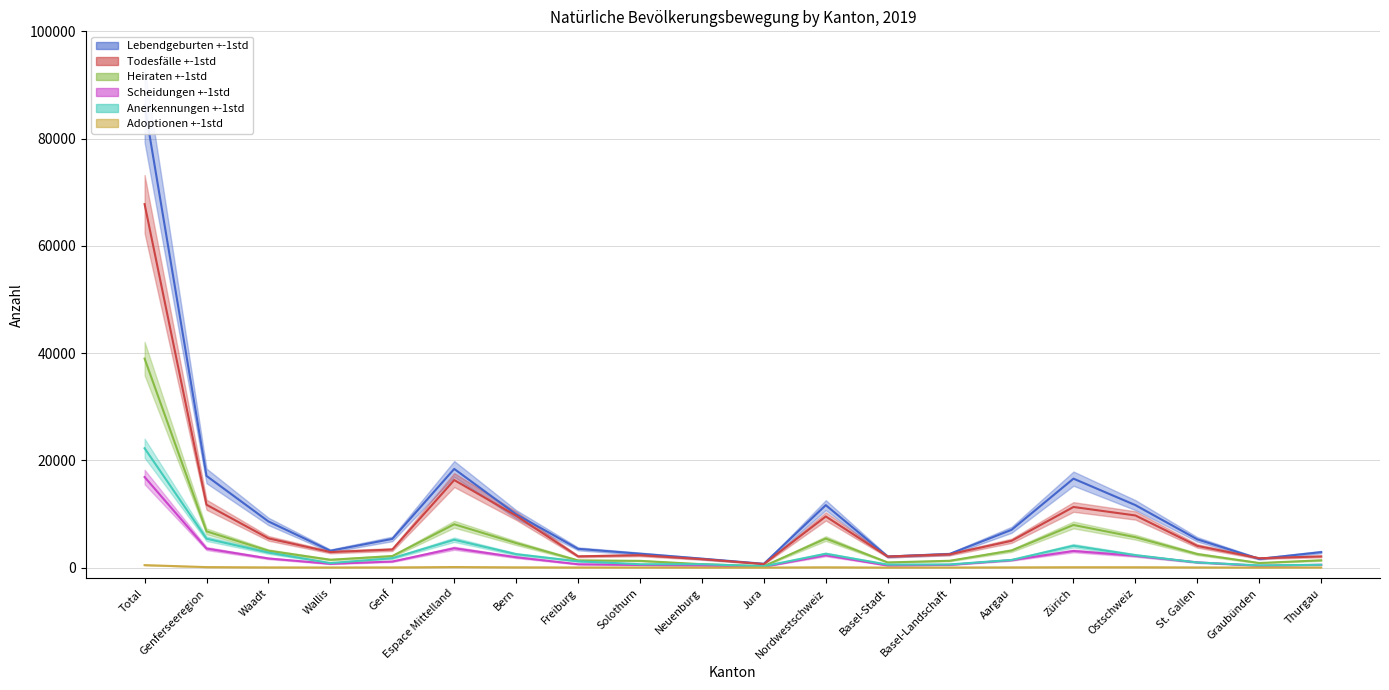

Which has a higher value, Neuenburg or Jura?

Neuenburg